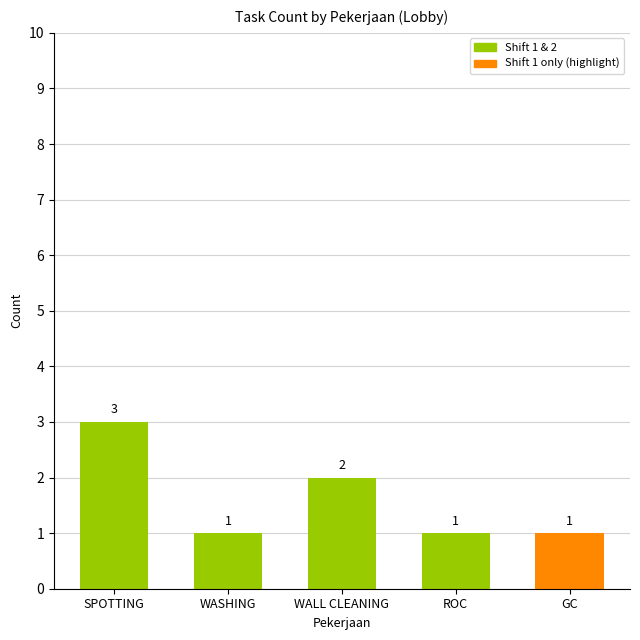

At which label is the value closest to 2?

WALL CLEANING